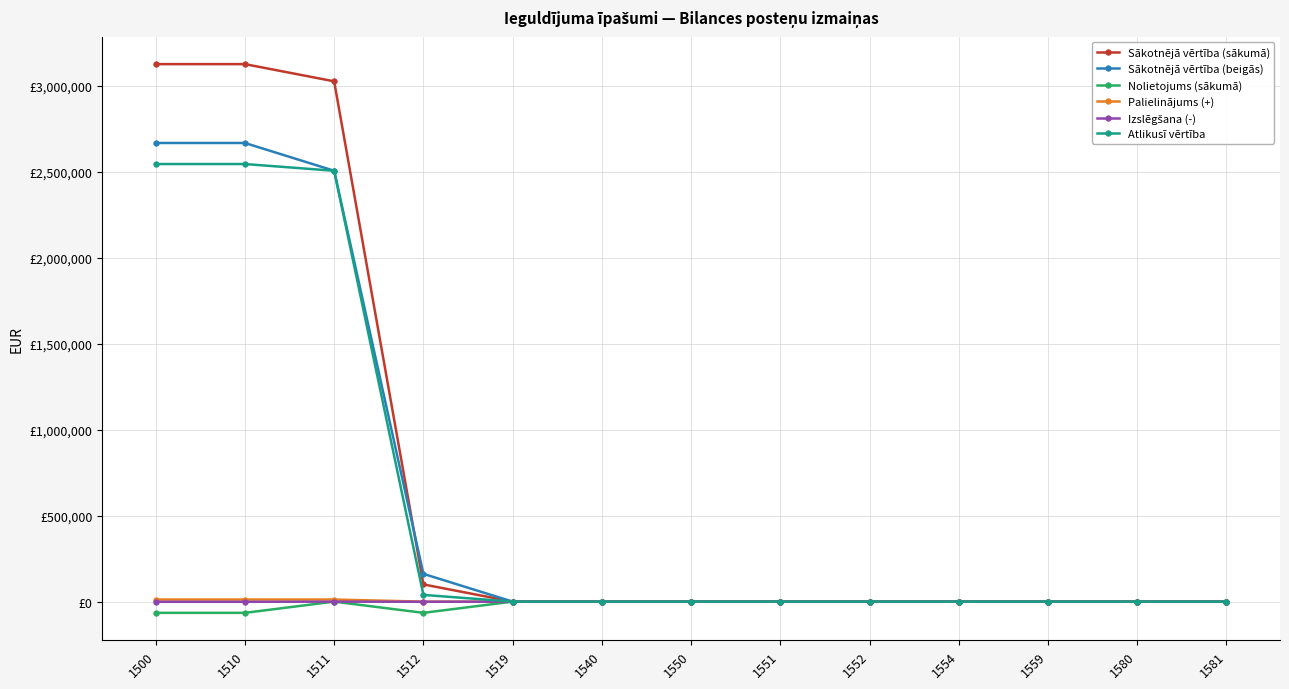

Reading right to left, transcribe all the data shown in this chart.

Sākotnējā vērtība (sākumā): 1581=0	1580=0	1559=0	1554=0	1552=0	1551=0	1550=0	1540=0	1519=0	1512=100025	1511=3024921	1510=3124946	1500=3124946
Sākotnējā vērtība (beigās): 1581=0	1580=0	1559=0	1554=0	1552=0	1551=0	1550=0	1540=0	1519=0	1512=161482	1511=2504970	1510=2666452	1500=2666452
Nolietojums (sākumā): 1581=0	1580=0	1559=0	1554=0	1552=0	1551=0	1550=0	1540=0	1519=0	1512=-65247	1511=0	1510=-65247	1500=-65247
Palielinājums (+): 1581=0	1580=0	1559=0	1554=0	1552=0	1551=0	1550=0	1540=0	1519=0	1512=0	1511=12208	1510=12208	1500=12208
Izslēgšana (-): 1581=0	1580=0	1559=0	1554=0	1552=0	1551=0	1550=0	1540=0	1519=0	1512=-796	1511=-175	1510=-971	1500=-971
Atlikusī vērtība: 1581=0	1580=0	1559=0	1554=0	1552=0	1551=0	1550=0	1540=0	1519=0	1512=39131	1511=2504970	1510=2544101	1500=2544101